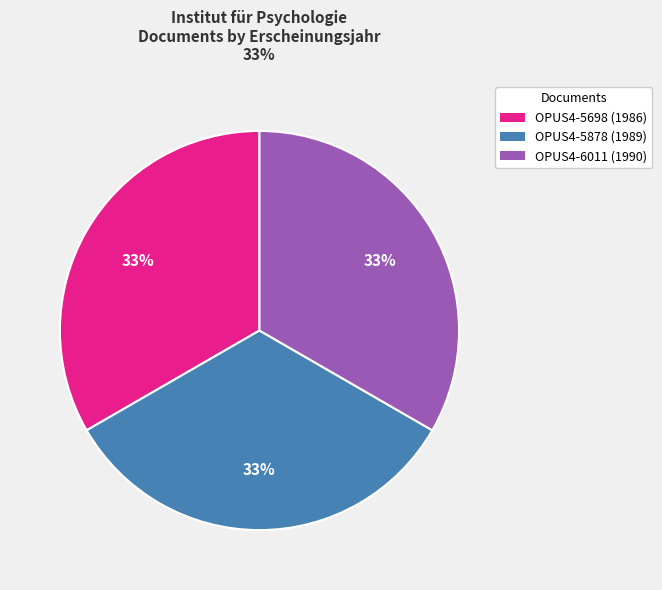

Is the sum of OPUS4-5878 (1989) and OPUS4-6011 (1990) greater than half?

Yes